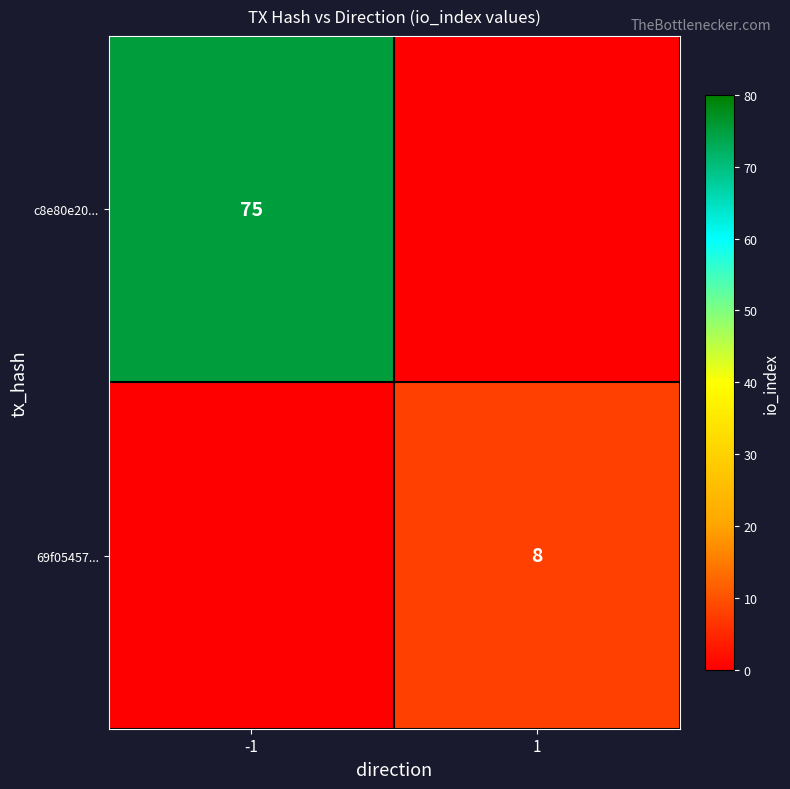

What is the maximum value shown in the chart?

75.0